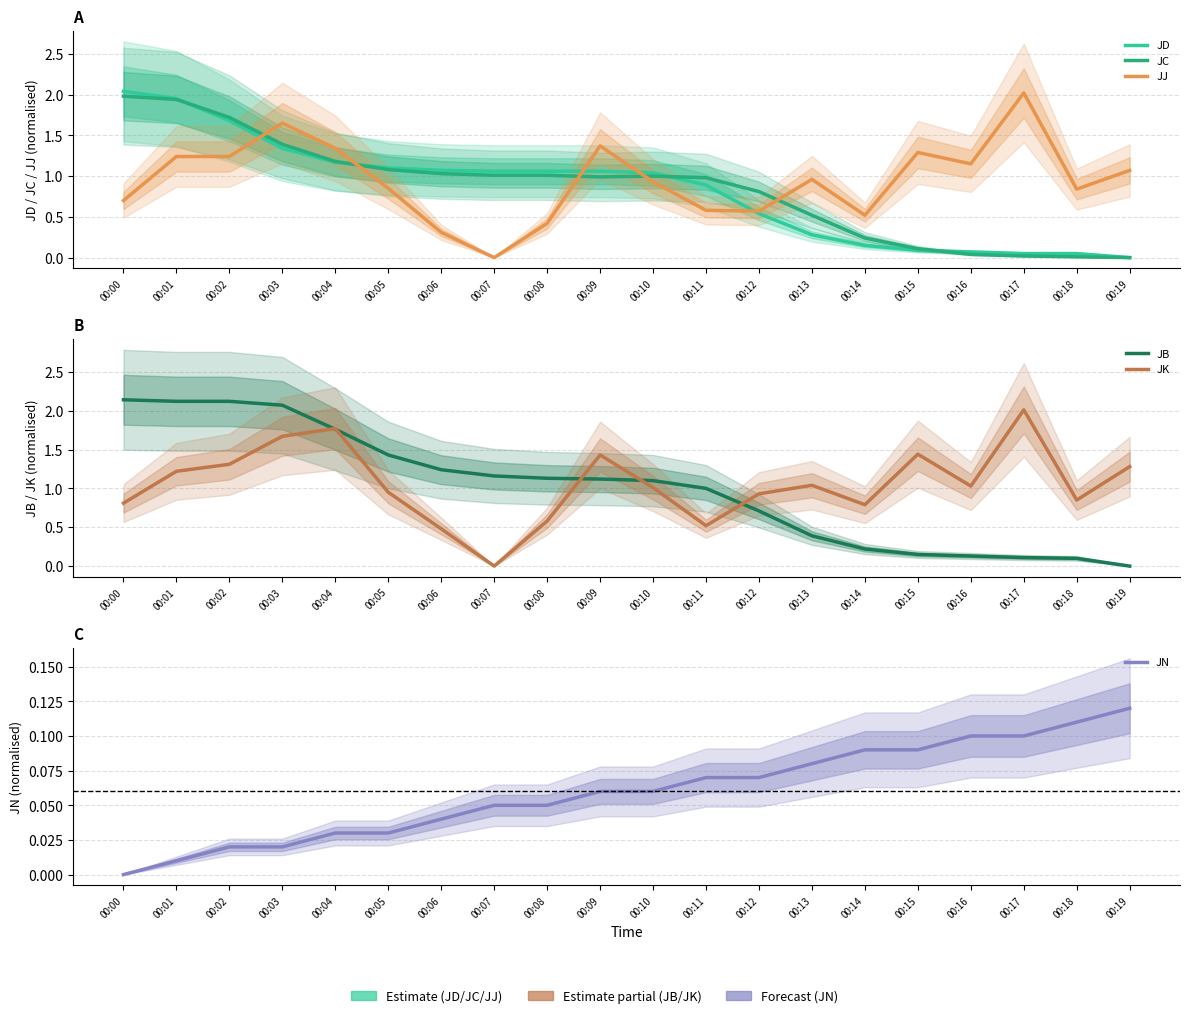

Between which two adjacent categories do JB and JC first intersect?

00:11 and 00:12